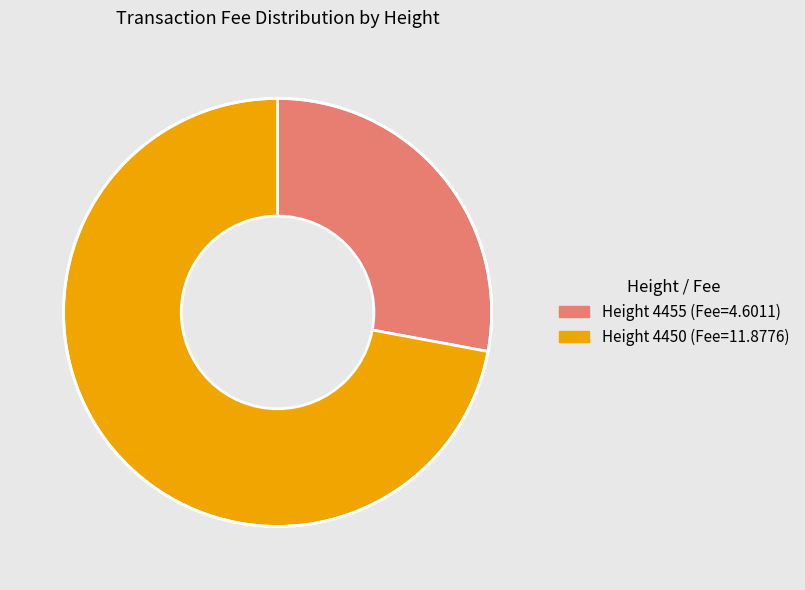

Is there any slice that represents more than half of the pie?

Yes